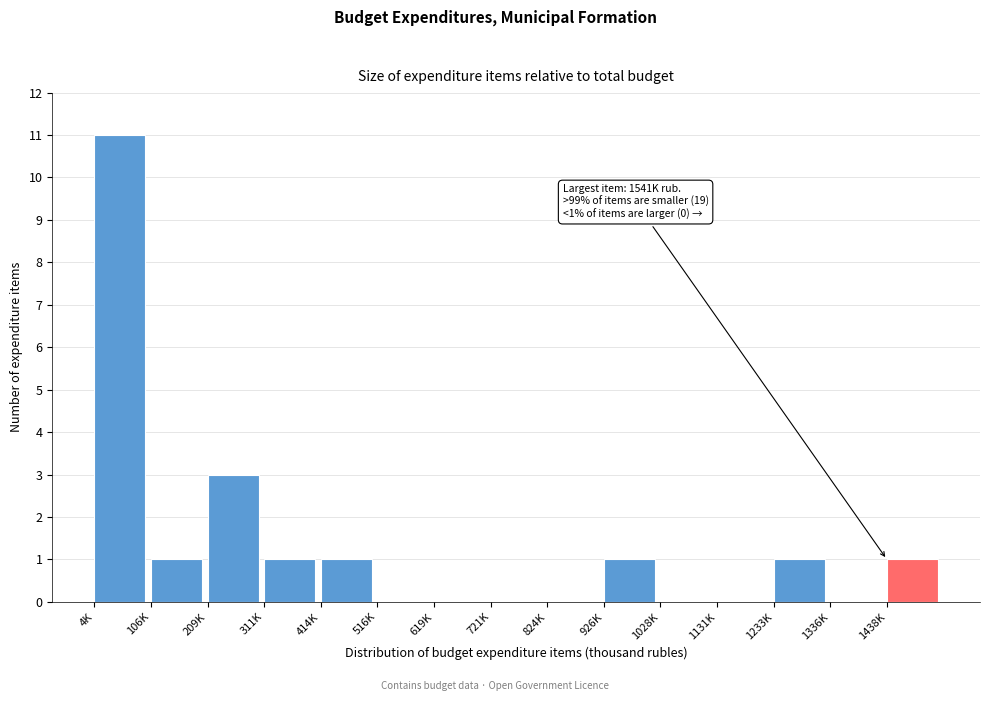

Reading right to left, extract all data points from this chart.

1438K=1	1336K=0	1233K=1	1131K=0	1028K=0	926K=1	824K=0	721K=0	619K=0	516K=0	414K=1	311K=1	209K=3	106K=1	4K=11